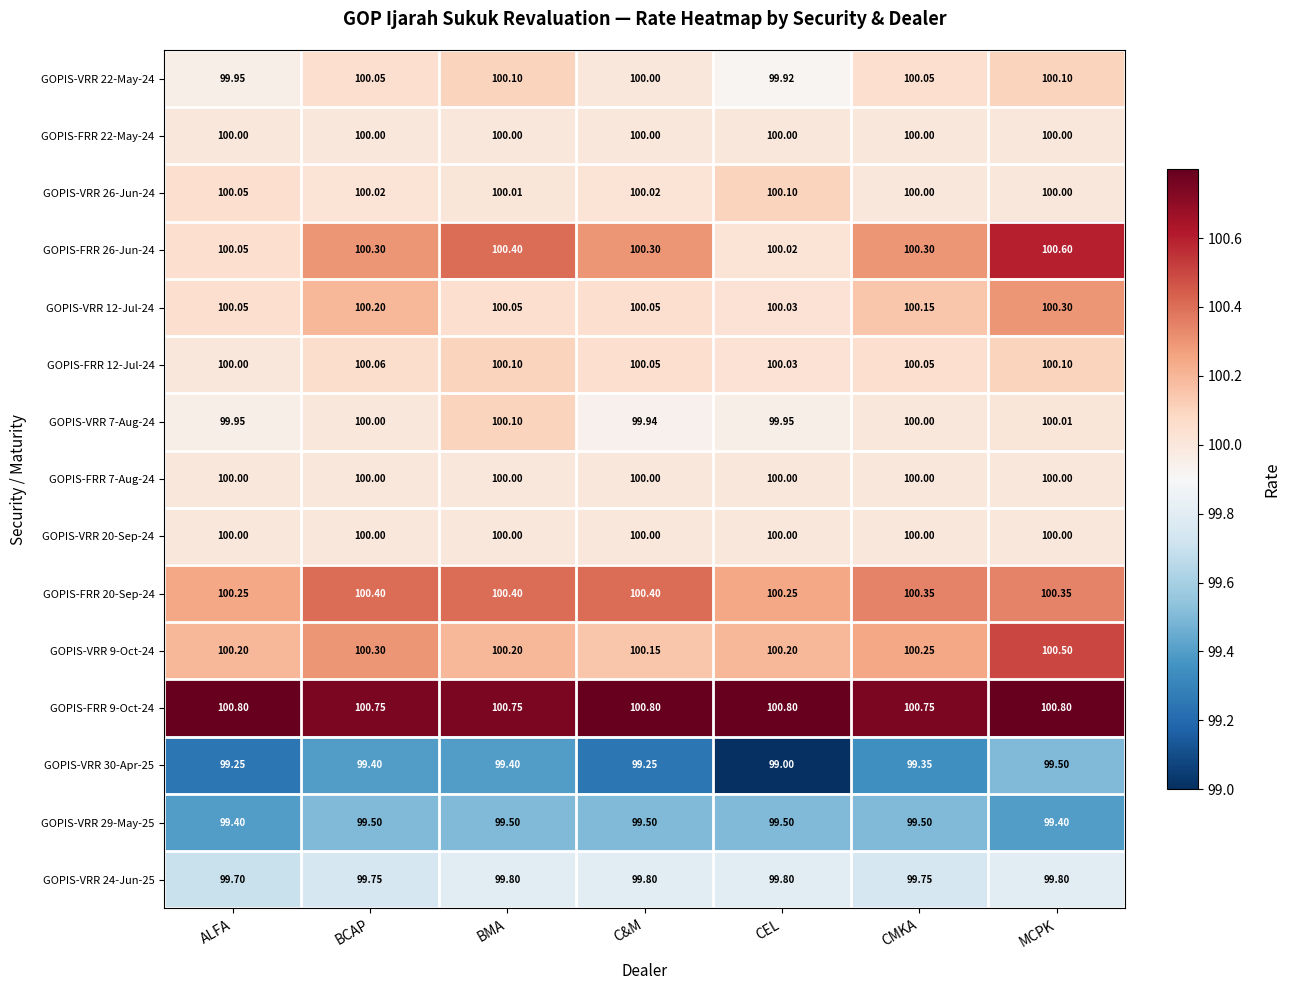

At which label is GOPIS-FRR 26-Jun-24 closest to 100?

CEL